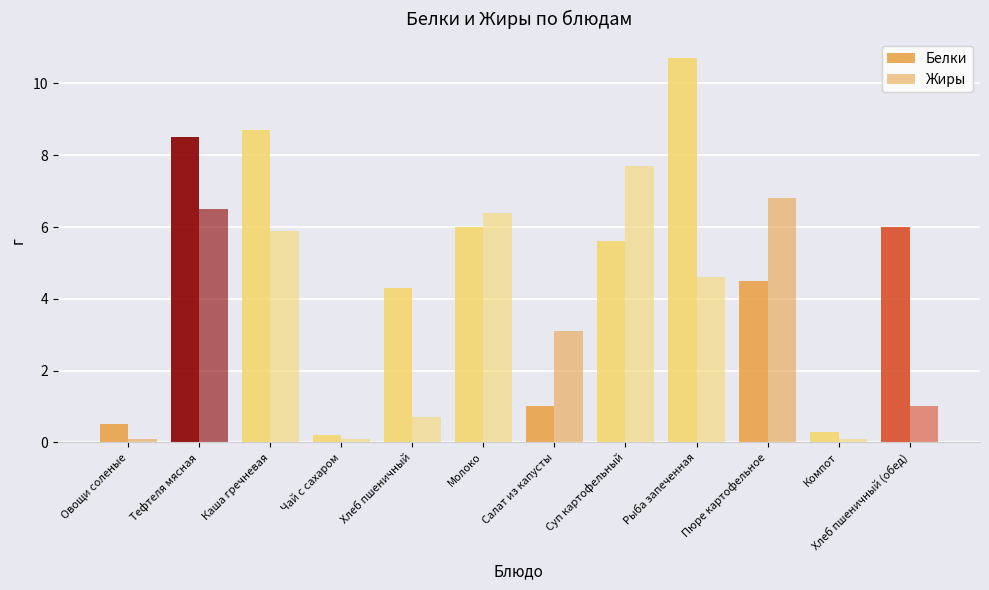

How many groups of bars are there?

12